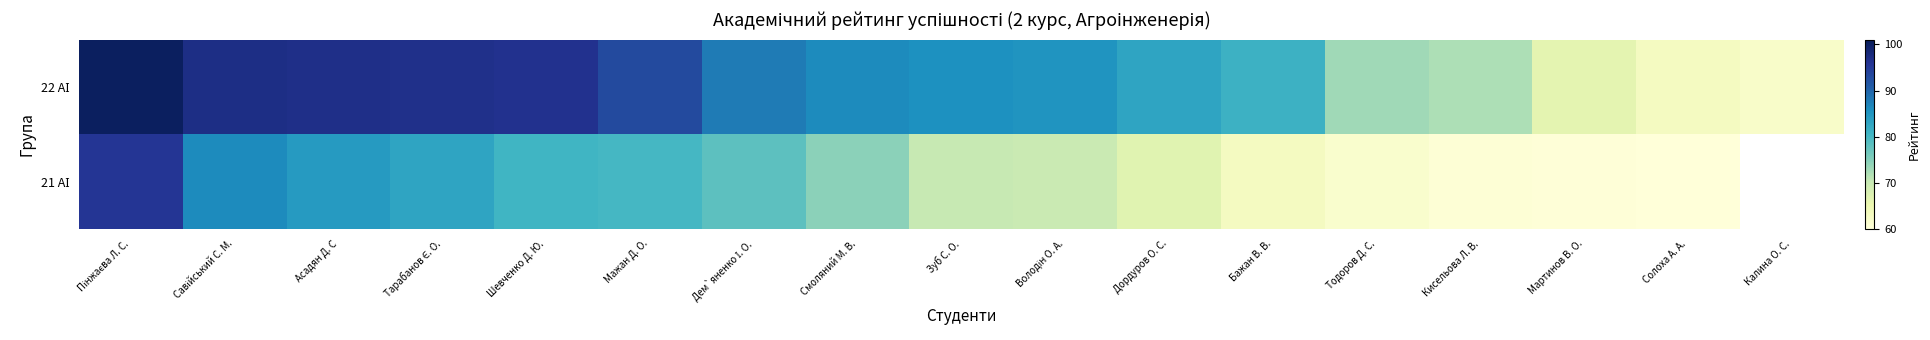

At Смоляний М. В., list the series in order from largest to smallest.

22 АІ, 21 АІ